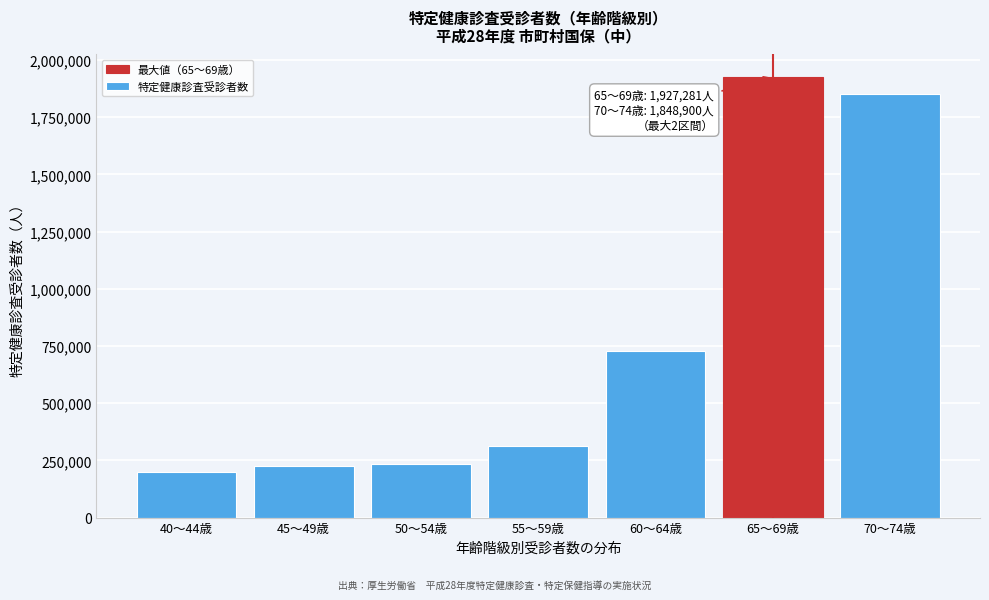

The value at 40～44歳 is 350177. True or false?

False